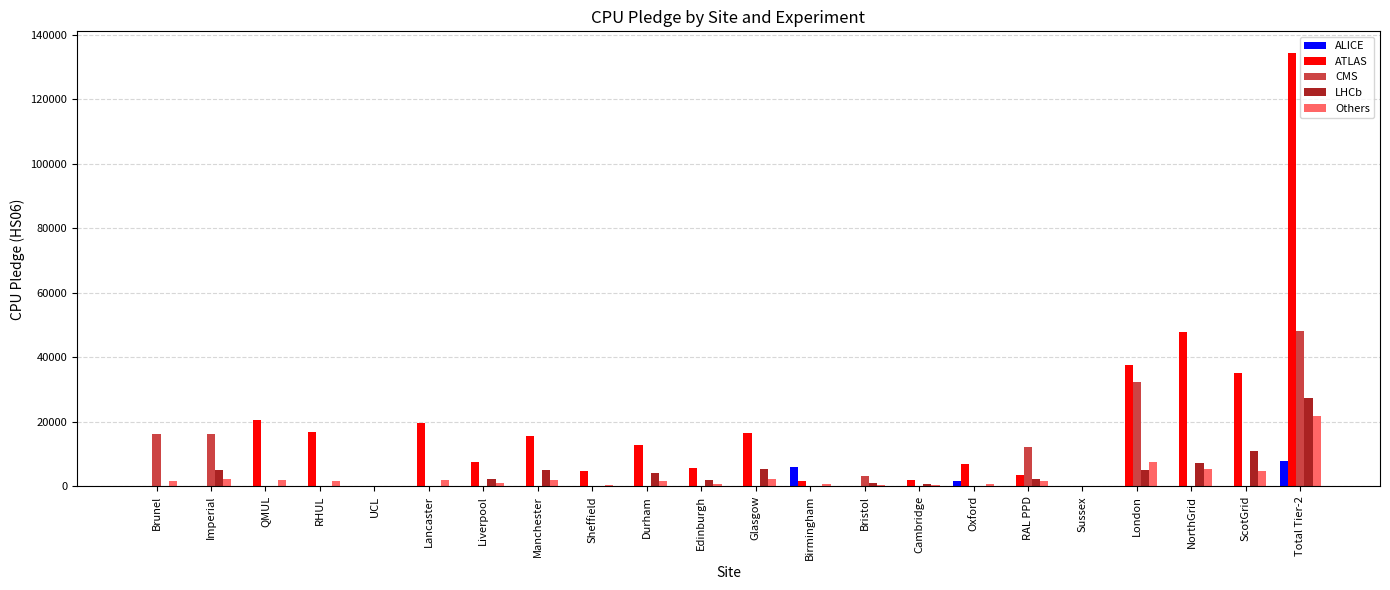

What is the spread (max minus min) of values at ScotGrid?

35081.0